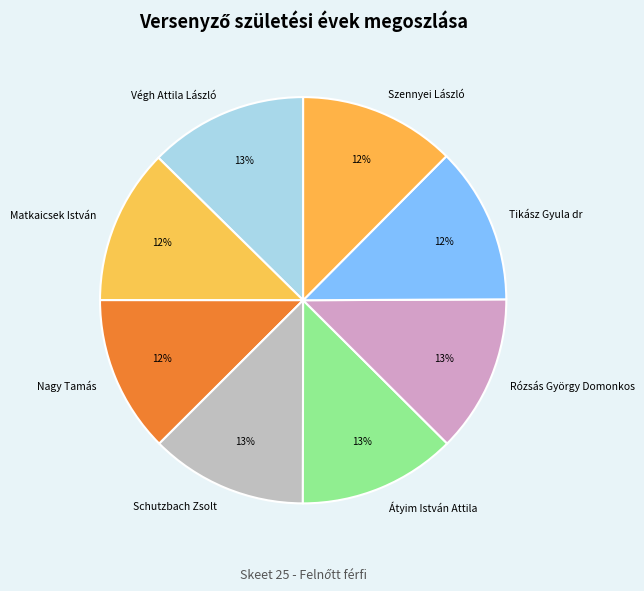

Is the sum of Schutzbach Zsolt and Átyim István Attila greater than half?

No